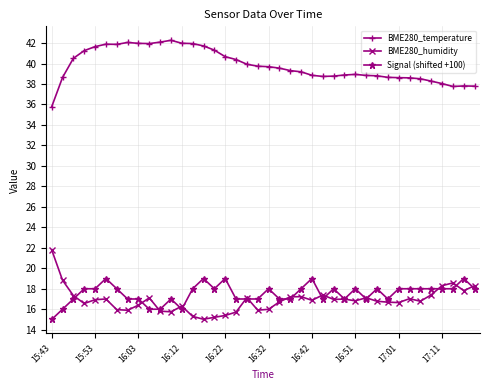

What is the lowest value of the Signal (shifted +100) series?

15.0